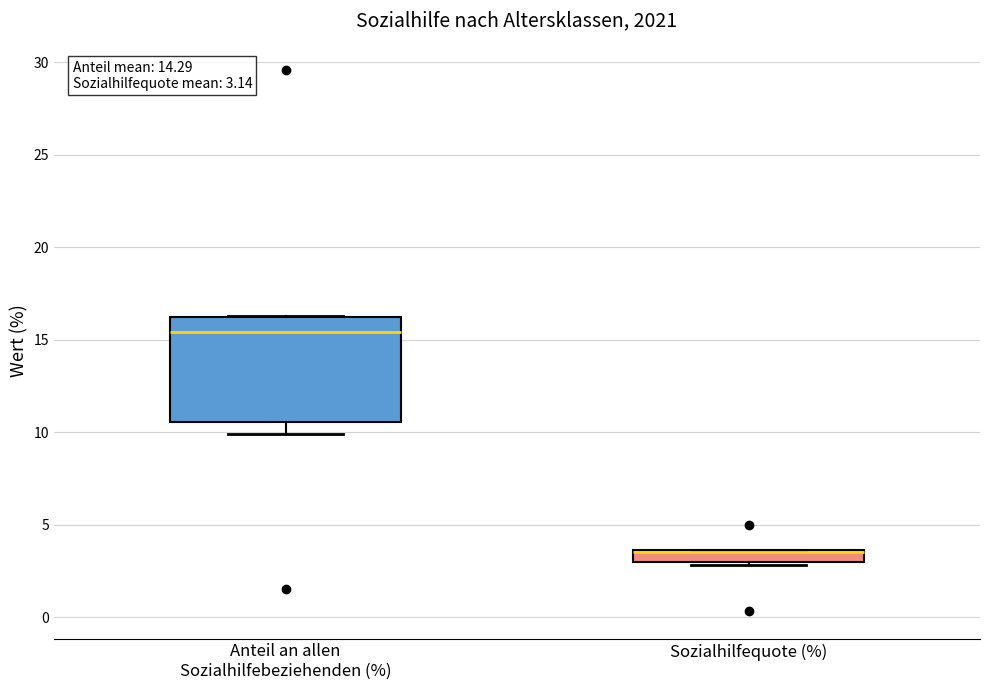

Comparing the boxes themselves (not the whiskers), which one is the tallest?

Anteil an allen Sozialhilfebeziehenden (%)